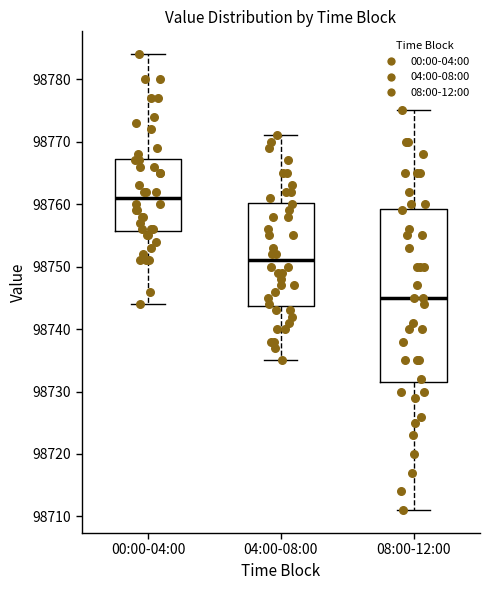

Reading left to right, read every box against the y-axis: the position of its median line, the range the box covers, and the ends of its whiskers. The values are not printed on the chart, so give them approximately, as read against the axis.

00:00-04:00: median 98761, box 98756 to 98767, whiskers 98744 to 98784
04:00-08:00: median 98751, box 98744 to 98760, whiskers 98735 to 98771
08:00-12:00: median 98745, box 98732 to 98759, whiskers 98711 to 98775